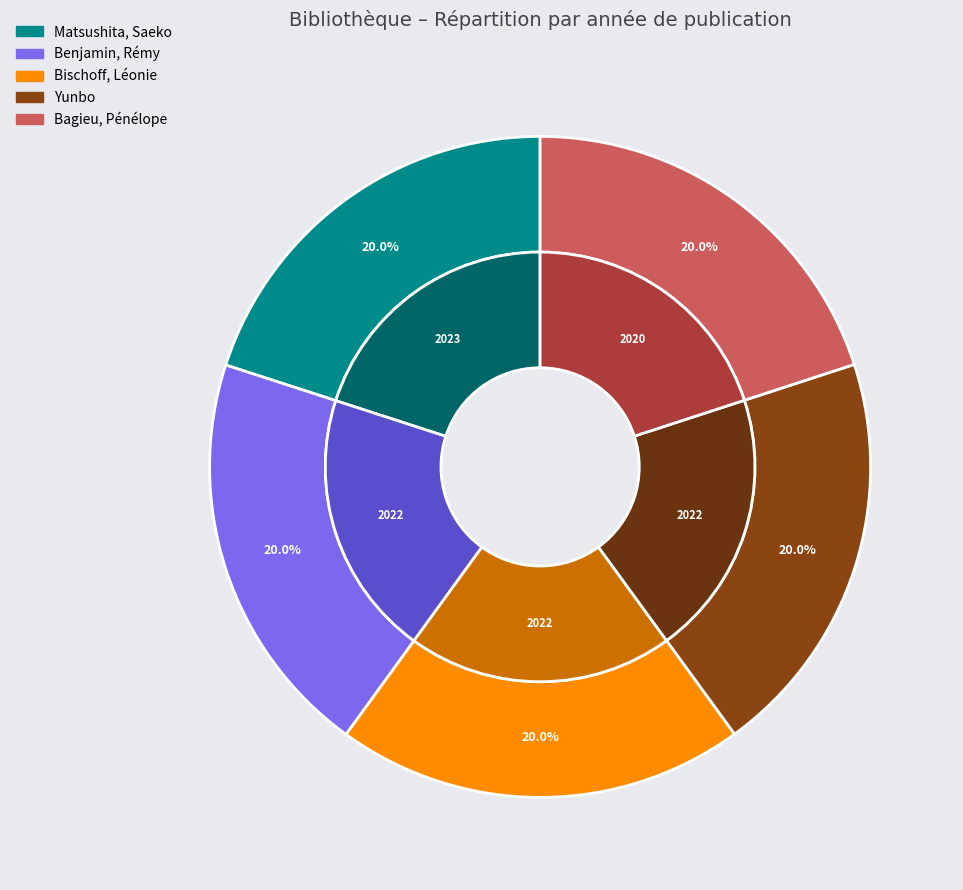

To the nearest percent, what percentage of the pie is Bagieu, Pénélope?

20%